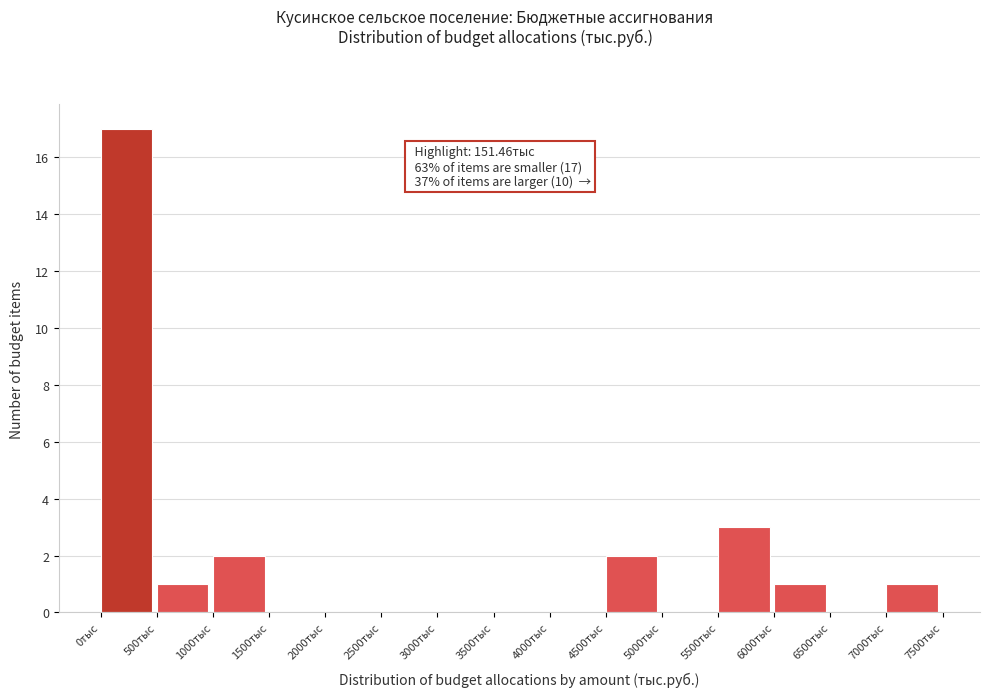

Over which range of the x-axis is the bar tallest?

0 to 500